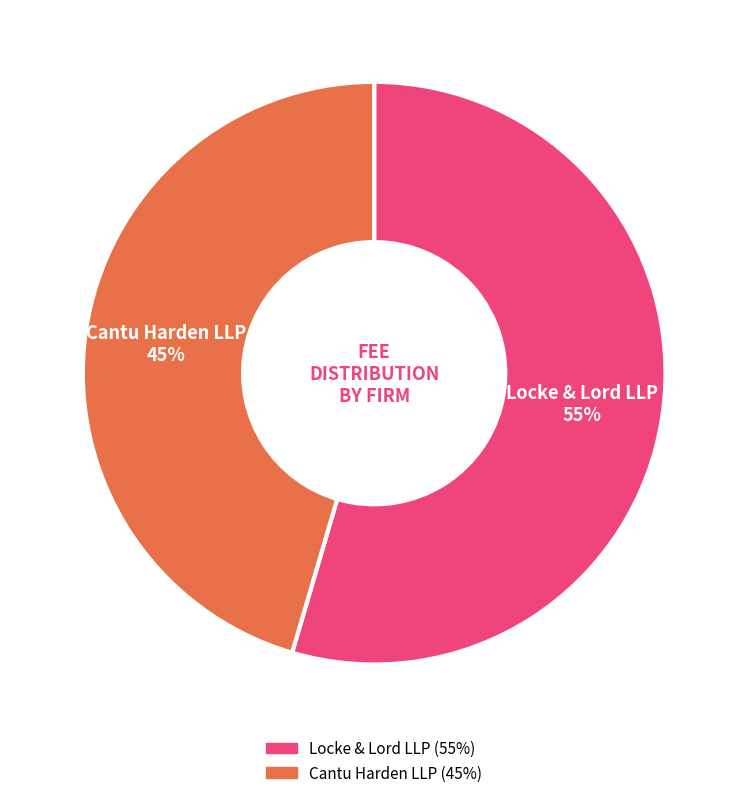

Which category has the biggest portion of the pie?

Locke & Lord LLP